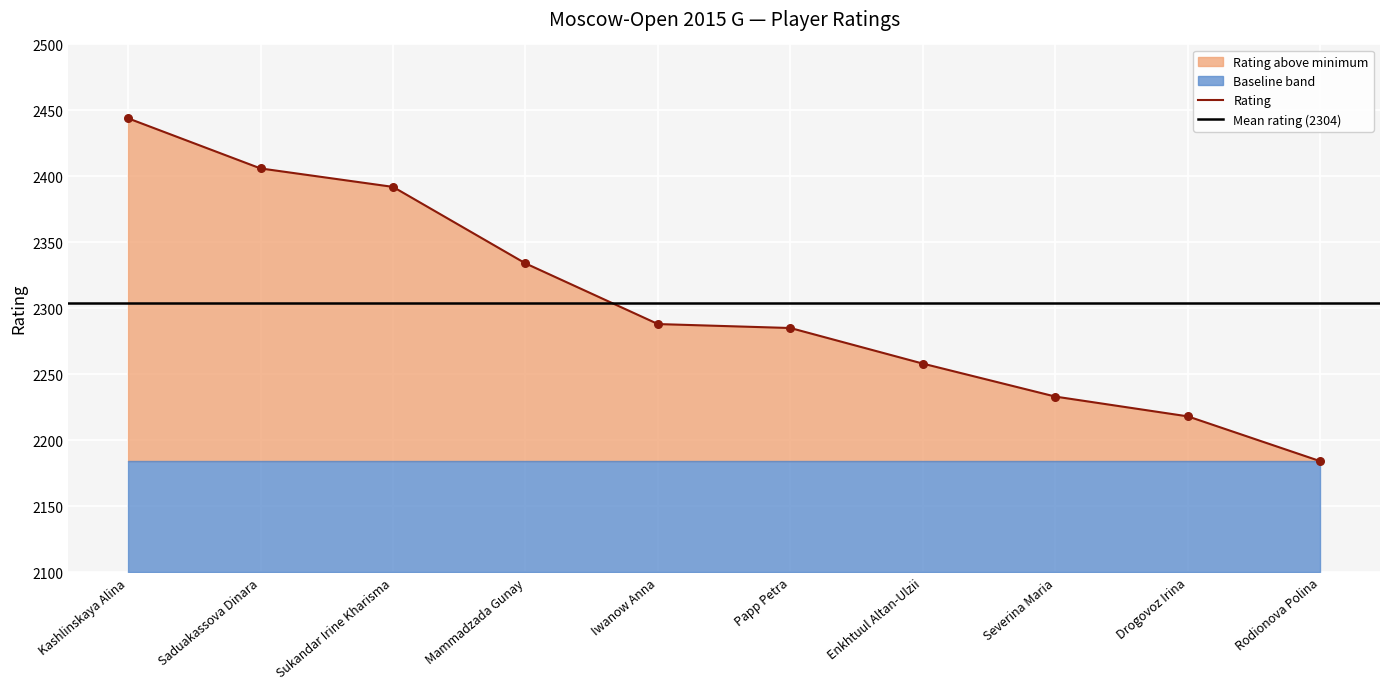

Which has a higher value, Rodionova Polina or Iwanow Anna?

Iwanow Anna